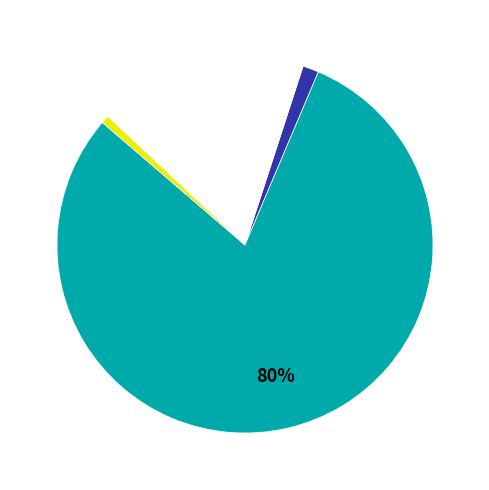

To the nearest percent, what is the average slice percentage?

25%